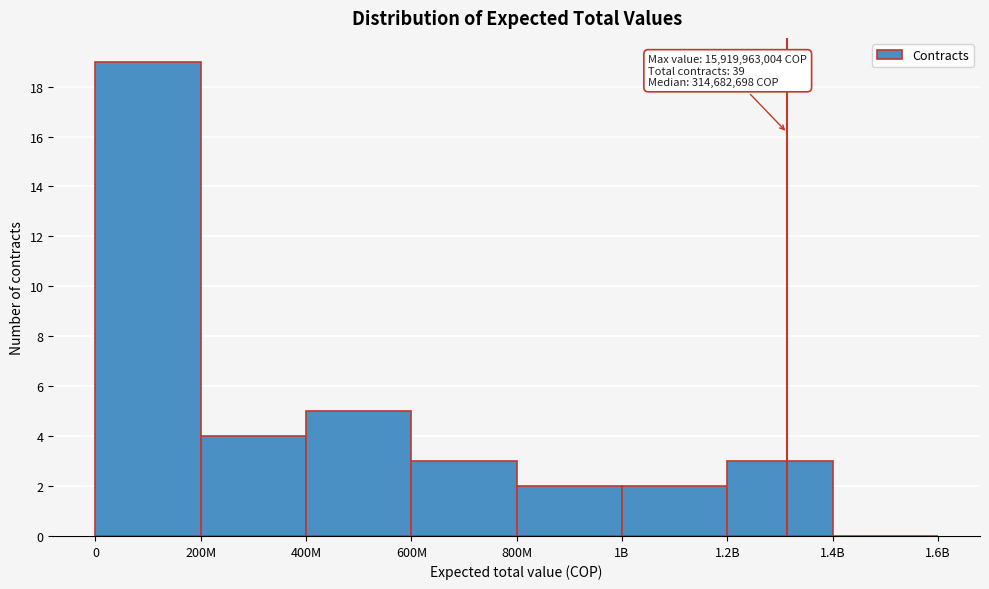

Reading left to right, what are all the values shown in this chart?

0=19	200M=4	400M=5	600M=3	800M=2	1B=2	1.2B=3	1.4B=0